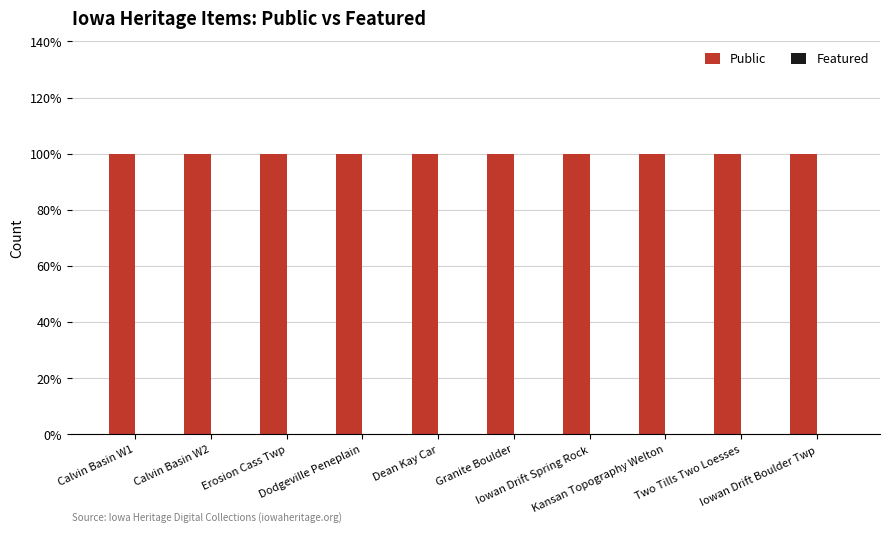

At which label does Featured reach its peak?

Calvin Basin W1